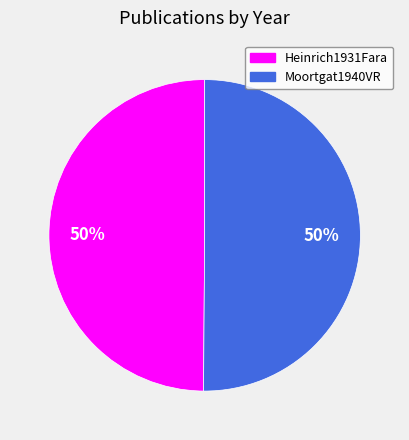

Combined, do Moortgat1940VR and Heinrich1931Fara account for over 50%?

Yes